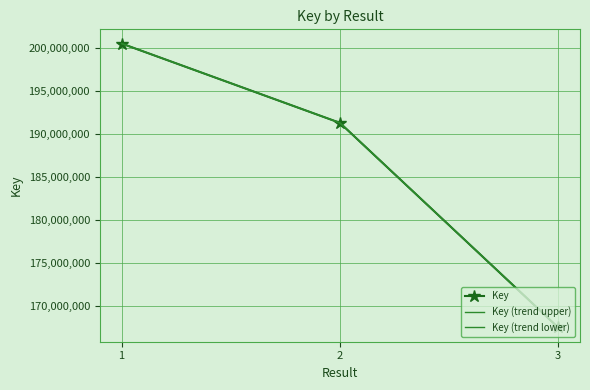

What is the value of the Key (trend lower) point at the 2nd from the left?

191302963